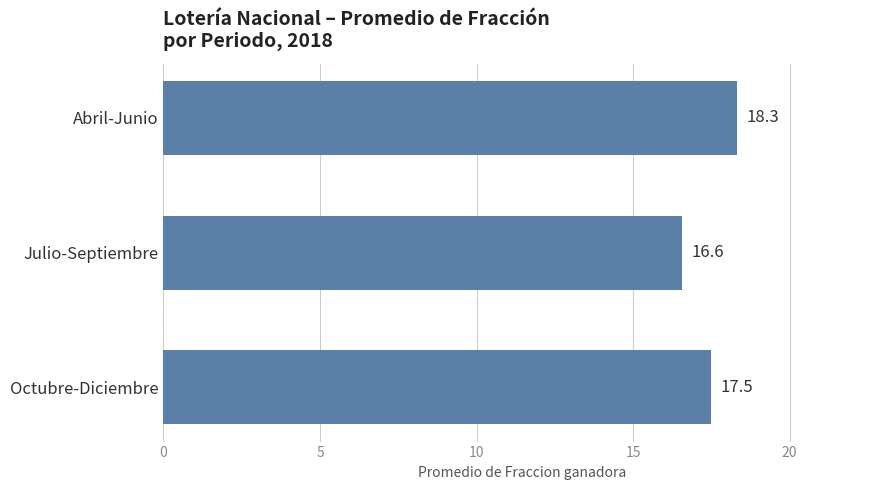

At which label is the value closest to 17?

Julio-Septiembre